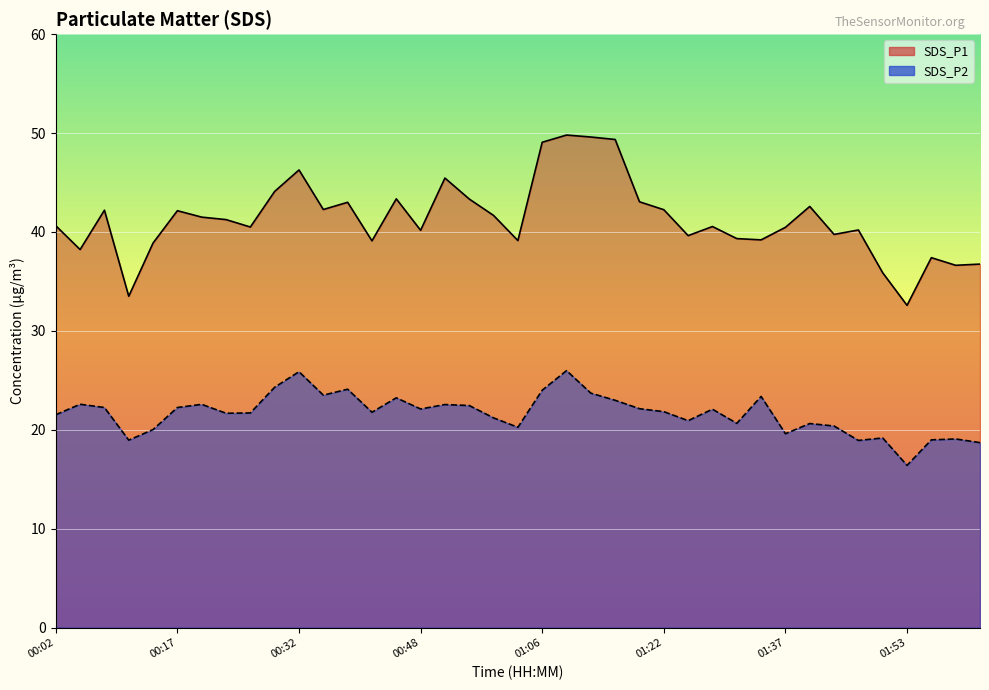

Is the value of SDS_P1 line at 21 greater than the value of SDS_P2 line at 33?

Yes